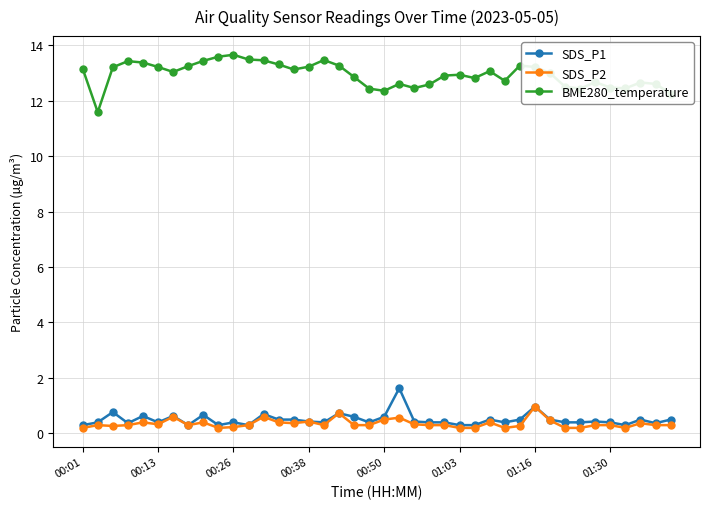

True or false: SDS_P2 has more than 2 interior local peaks.

True